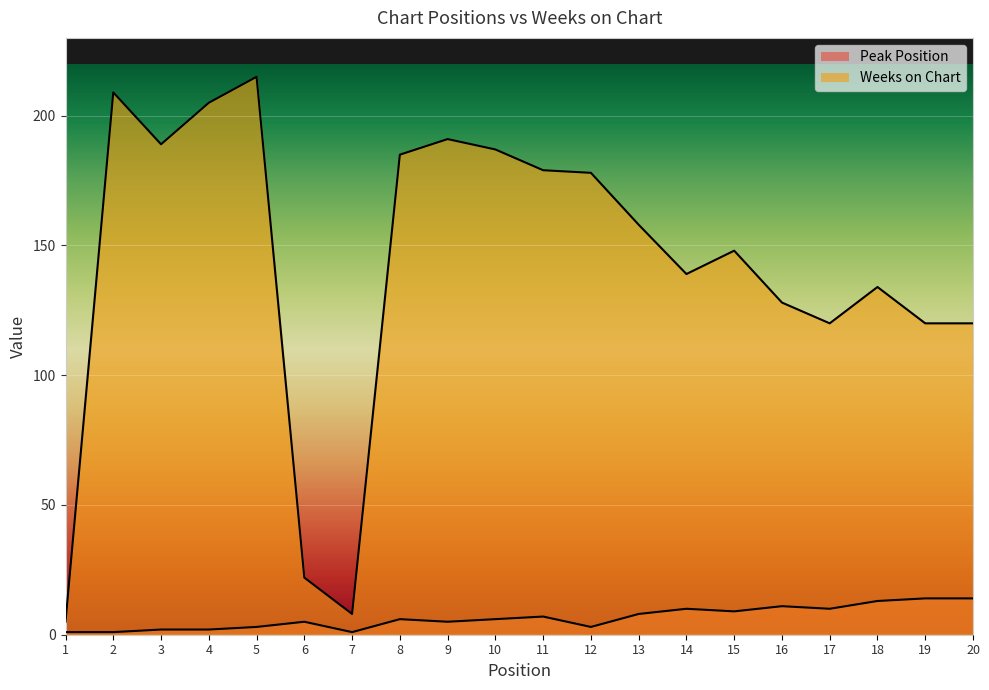

Is the value of Peak Position at 10 greater than the value of Weeks on Chart at 16?

No